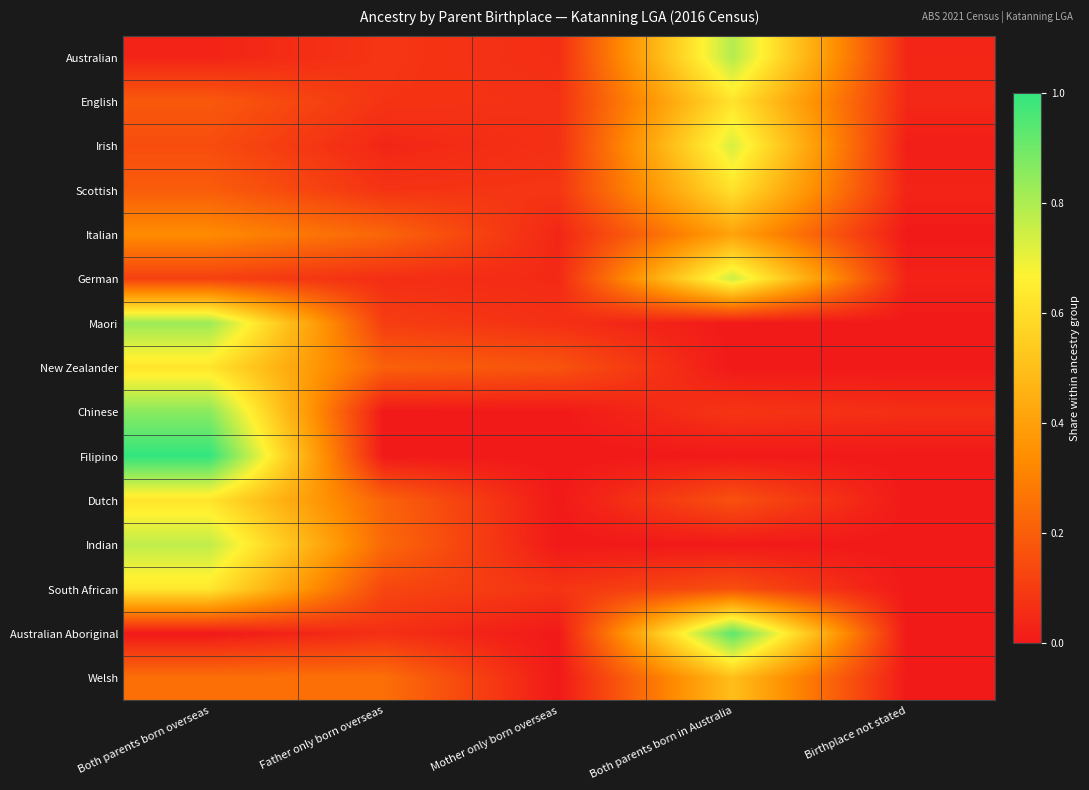

At Birthplace not stated, list the series in order from smallest to largest.

Italian, Maori, New Zealander, Filipino, Dutch, Indian, South African, Australian Aboriginal, Welsh, Irish, German, Scottish, Australian, English, Chinese